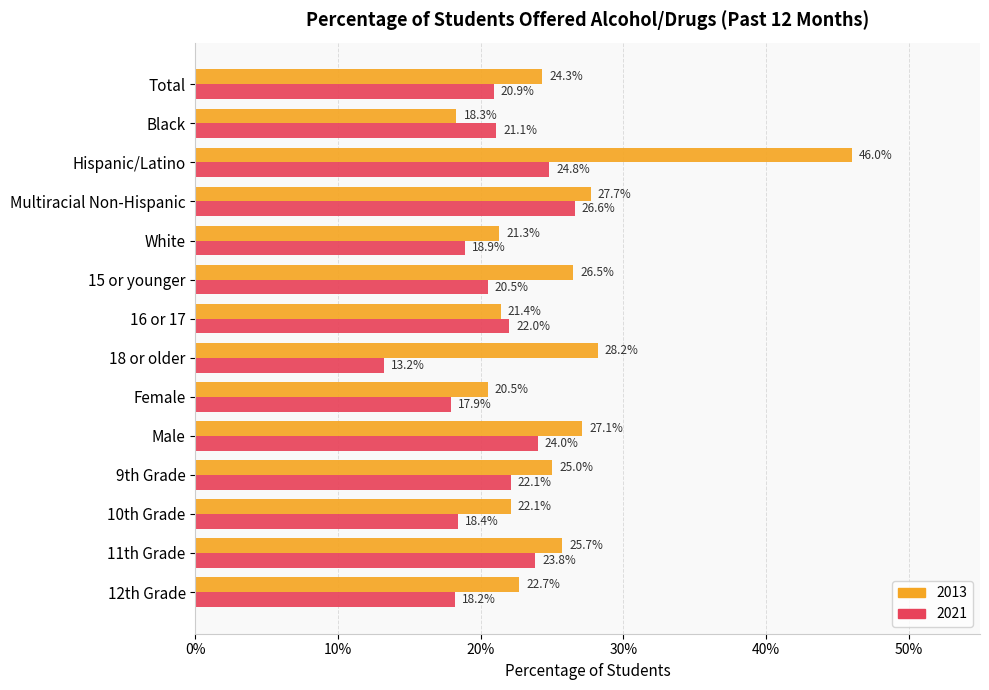

What are all the series names shown in the legend?

2013, 2021